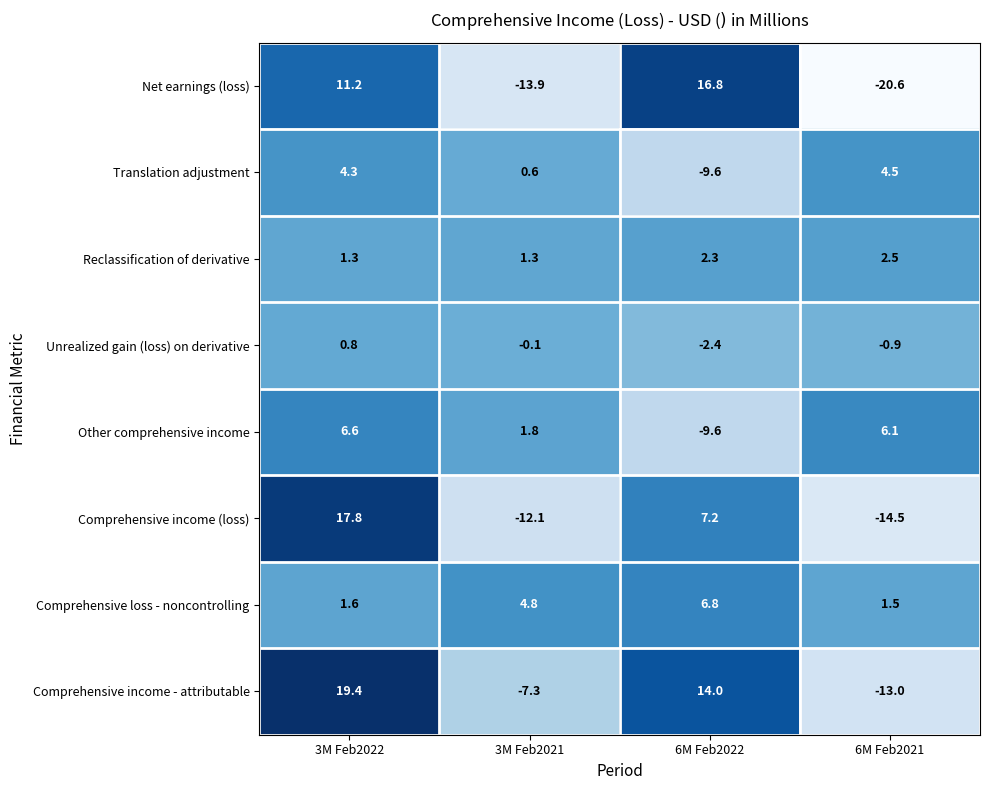

Which label corresponds to the largest value in the chart?

3M Feb2022